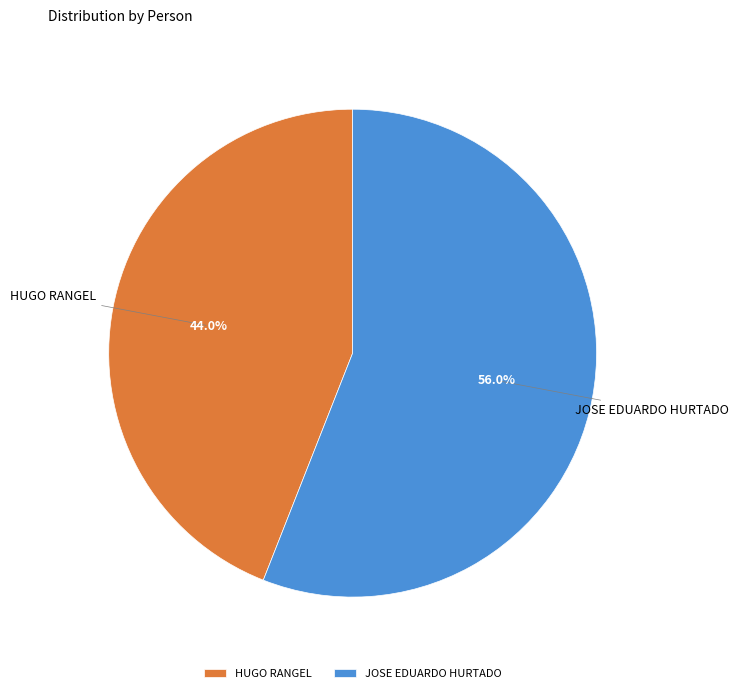

To the nearest percent, what percentage of the pie is JOSE EDUARDO HURTADO?

56%